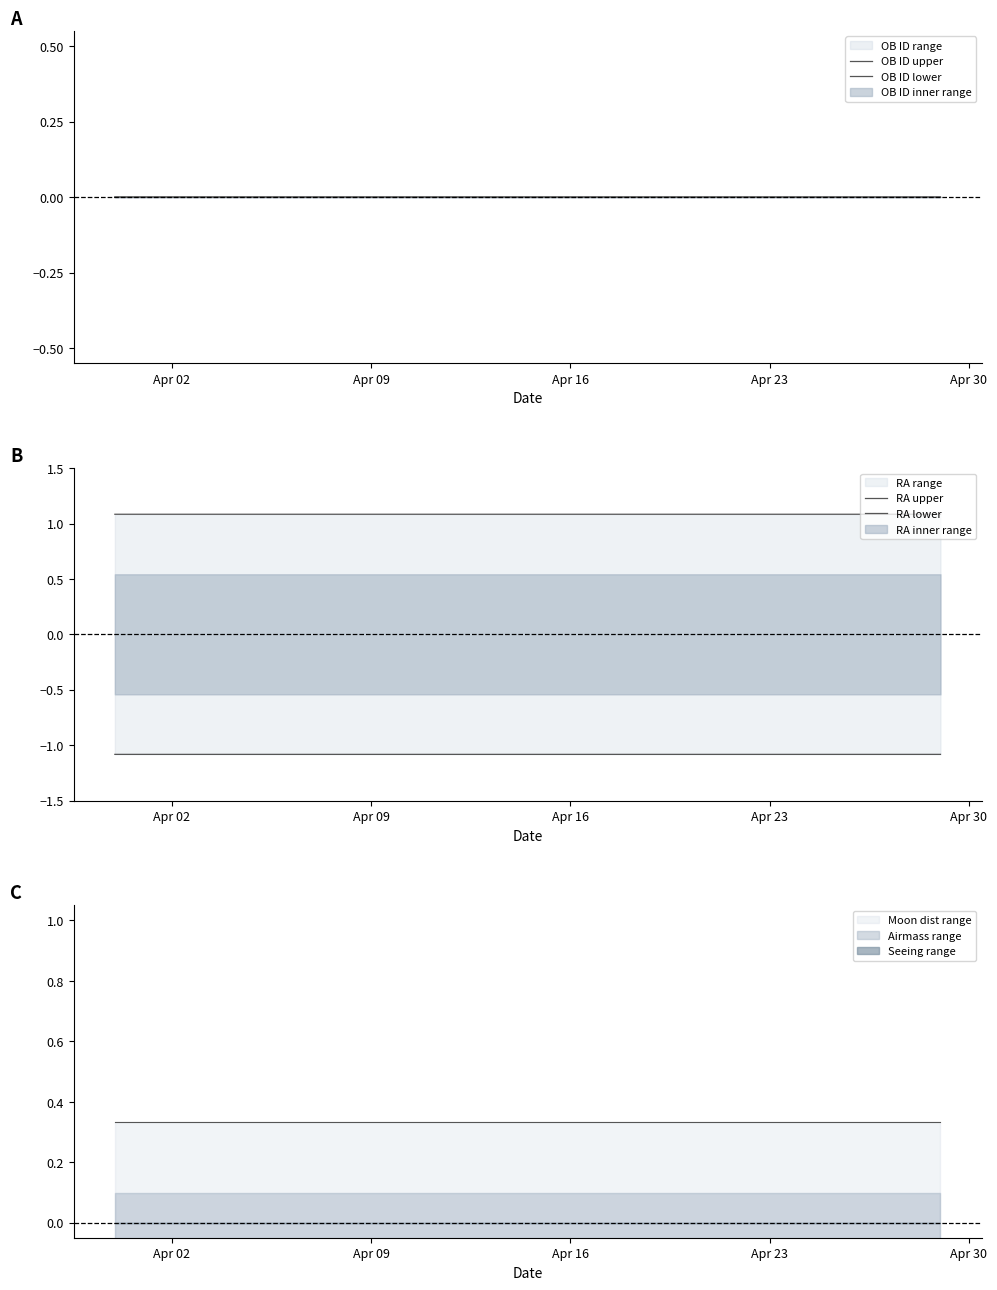

What is the maximum value shown in the chart?

1.1